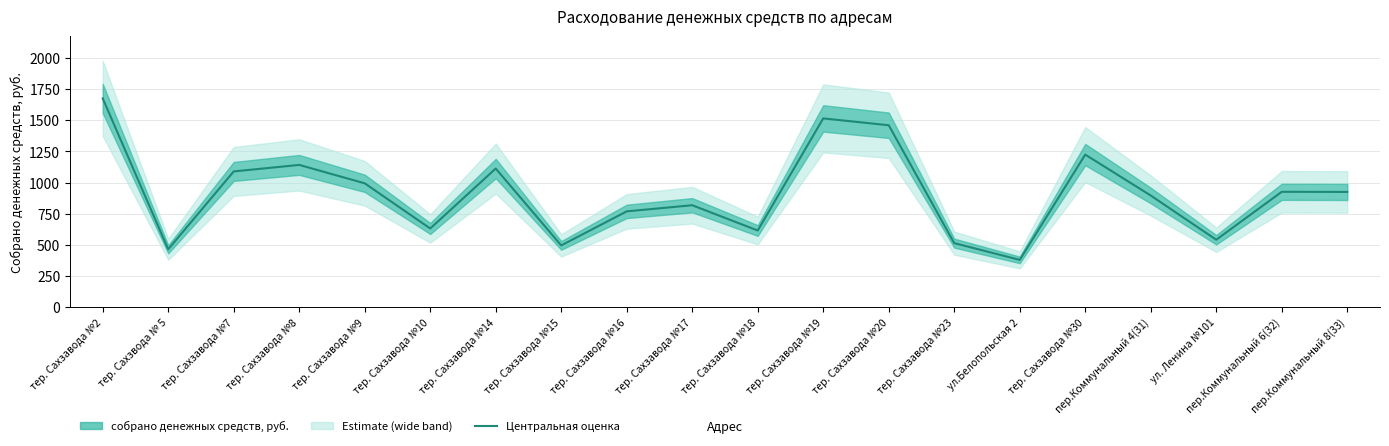

Reading right to left, what are all the values shown in this chart?

925.1	926.2	541.7	896.4	1224.6	380.1	514.4	1460.0	1514.9	615.7	818.4	769.3	496.1	1112.8	631.9	994.3	1141.8	1089.6	465.1	1675.3